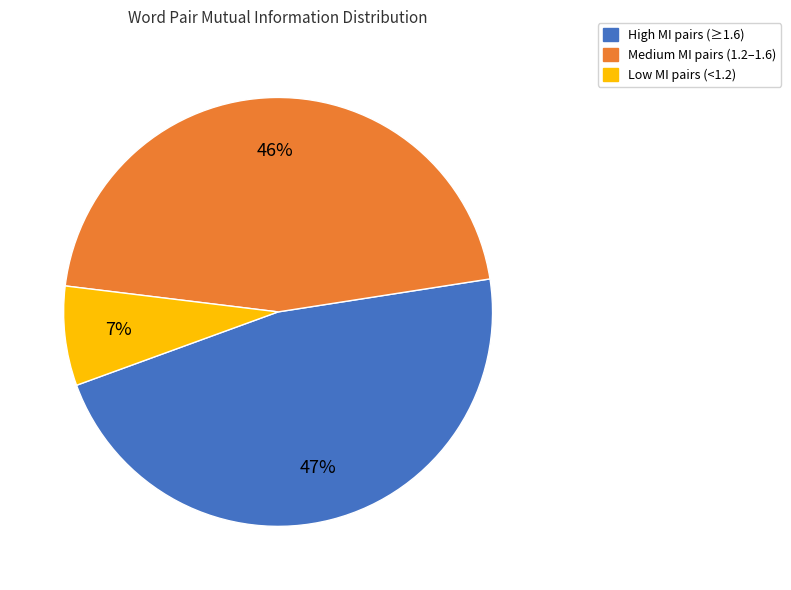

How many slices are in this pie chart?

3